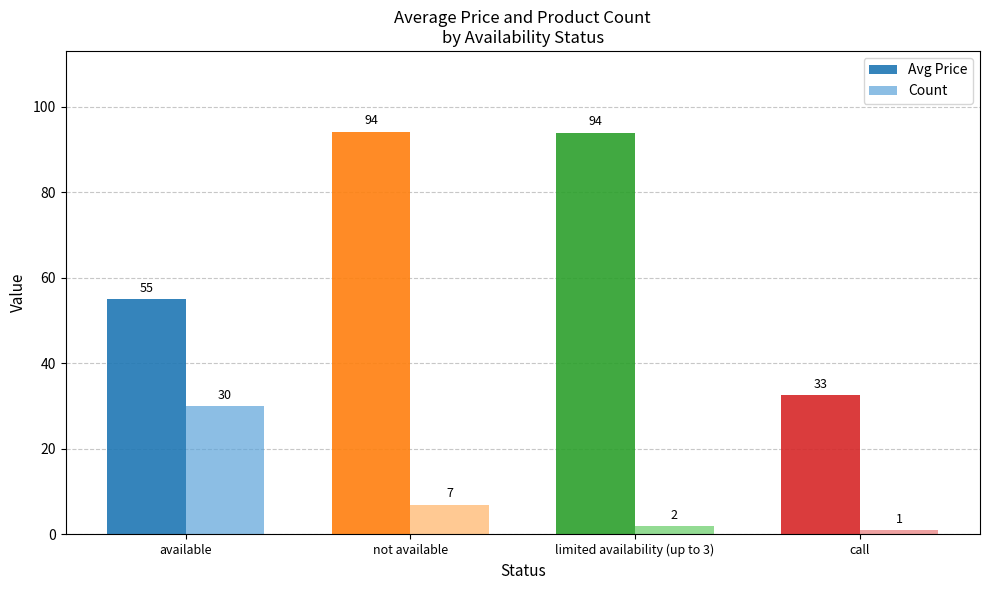

The value of Avg Price at limited availability (up to 3) is 131.4. True or false?

False